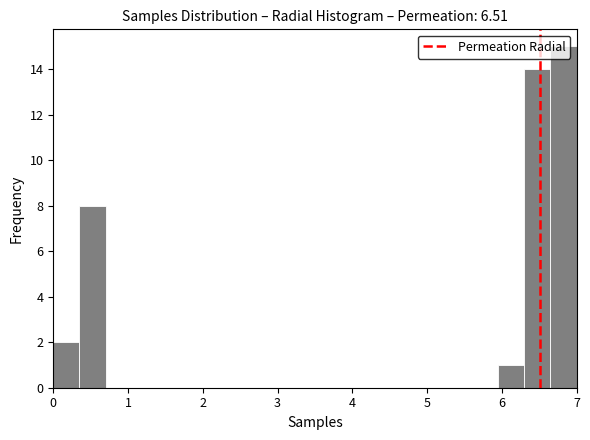

Around what value on the x-axis is the tallest bar? Give the approximate position of its centre, as read against the axis.

6.8